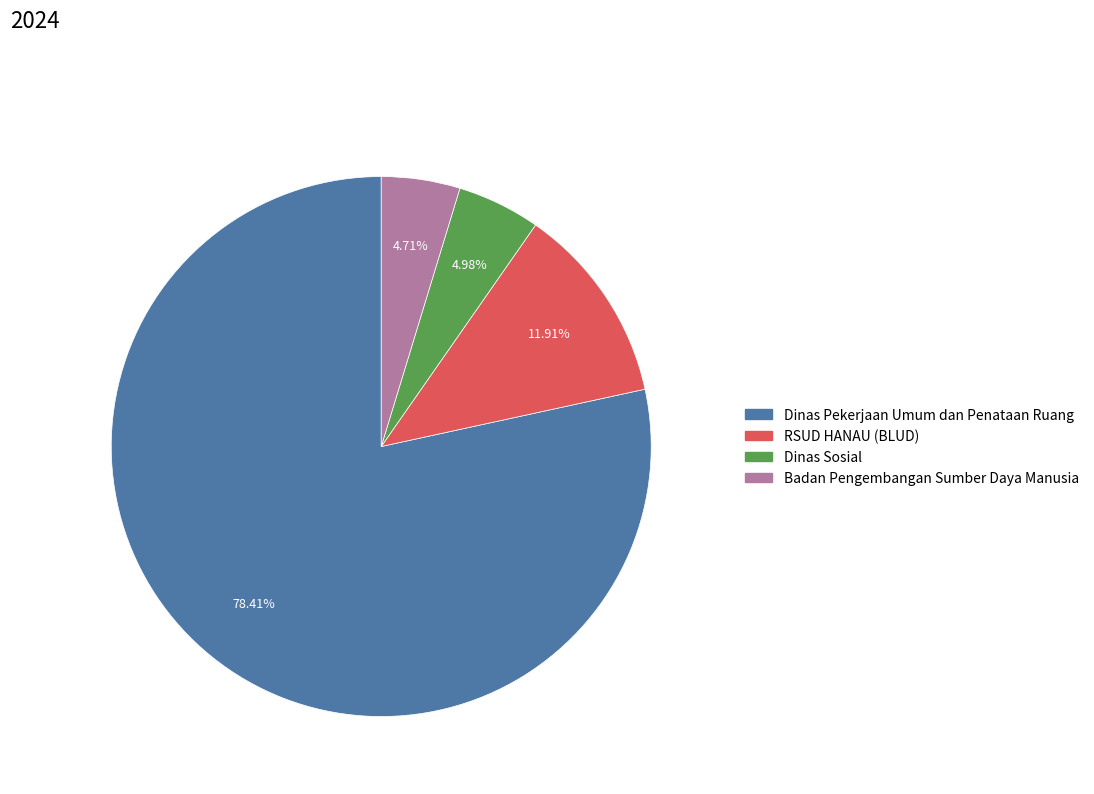

Which slice is the largest?

Dinas Pekerjaan Umum dan Penataan Ruang